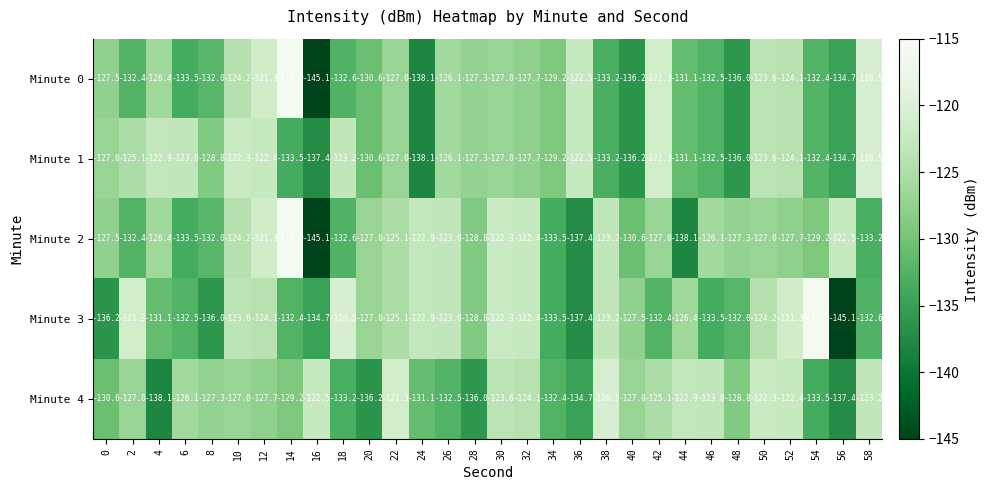

What is the difference between the second highest and second lowest values in the Minute 2 series?

16.8